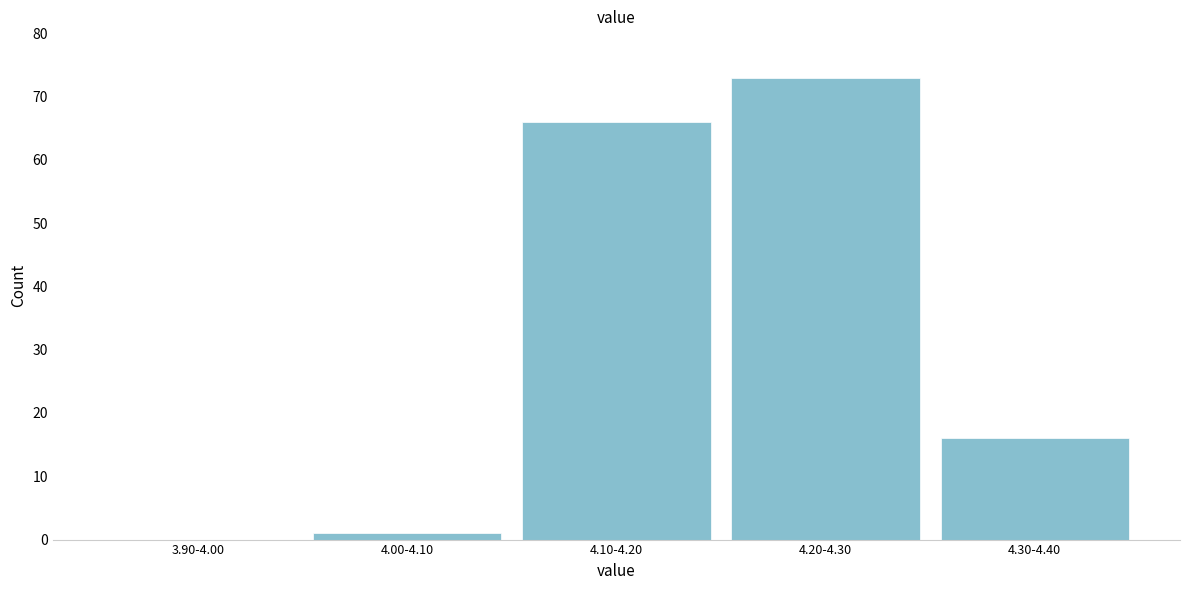

Reading left to right, what are all the values shown in this chart?

3.90-4.00=0	4.00-4.10=1	4.10-4.20=66	4.20-4.30=73	4.30-4.40=16